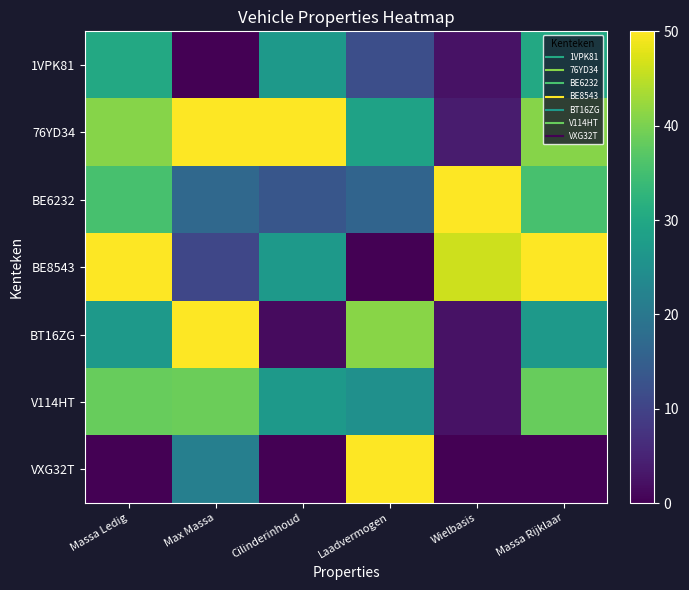

List the series in order of their peak value, lowest first.

1VPK81, V114HT, 76YD34, BE6232, BE8543, BT16ZG, VXG32T